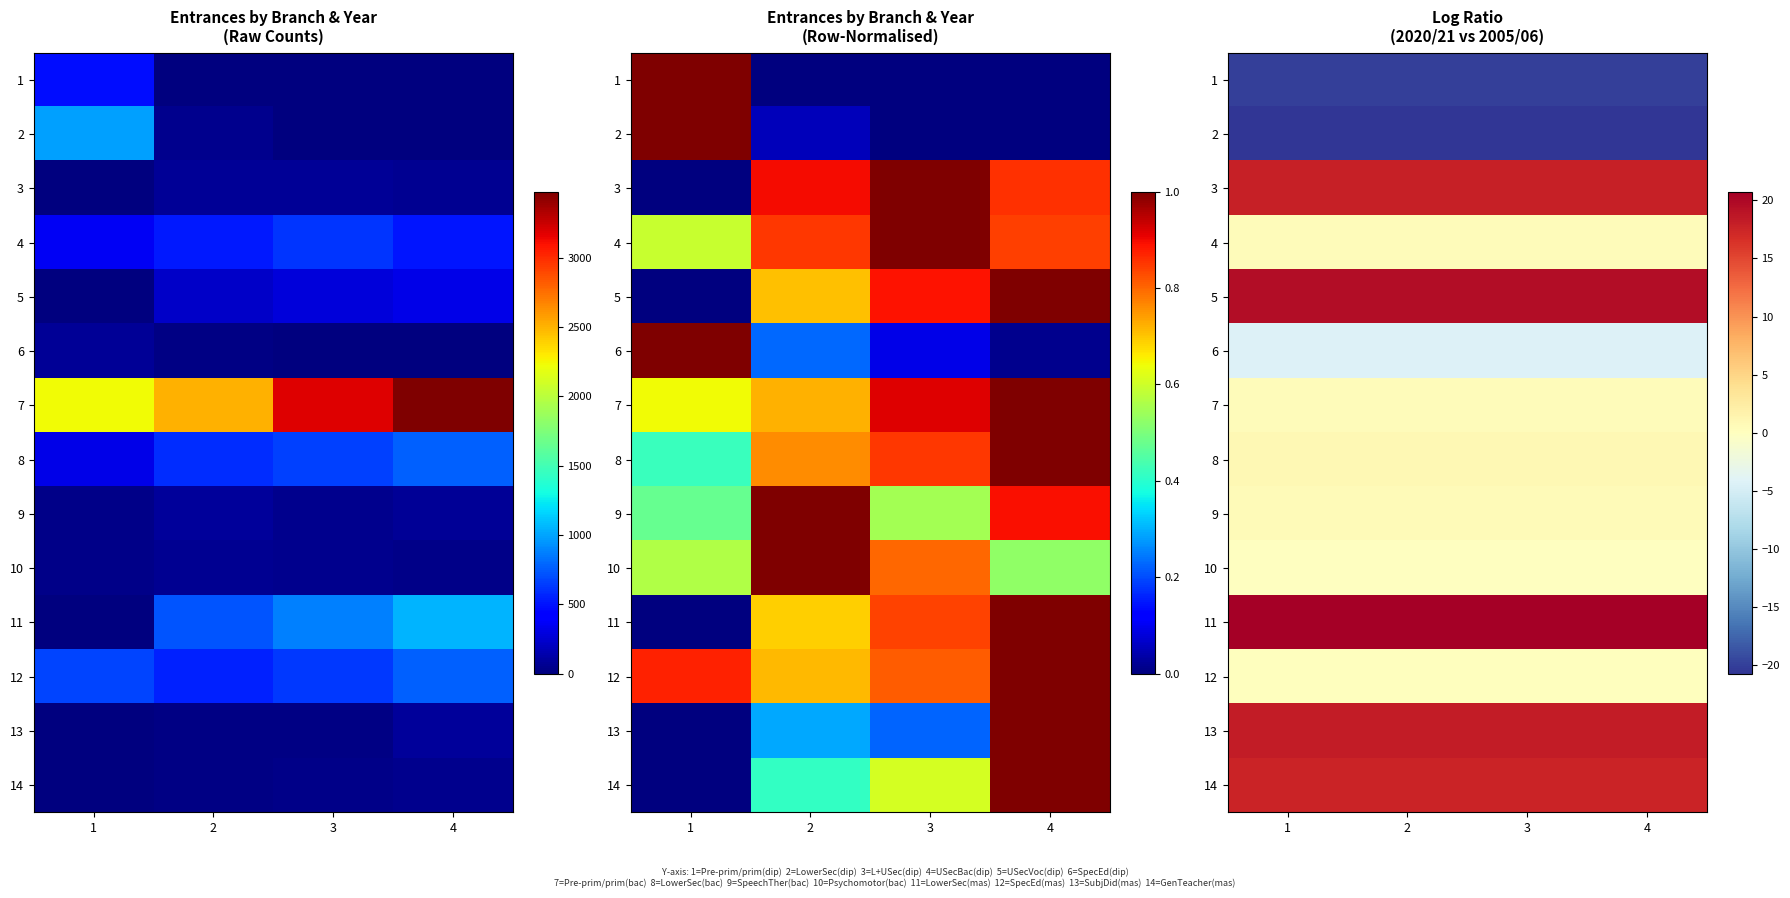

True or false: 3 has a value of 11.5 at 2.

False